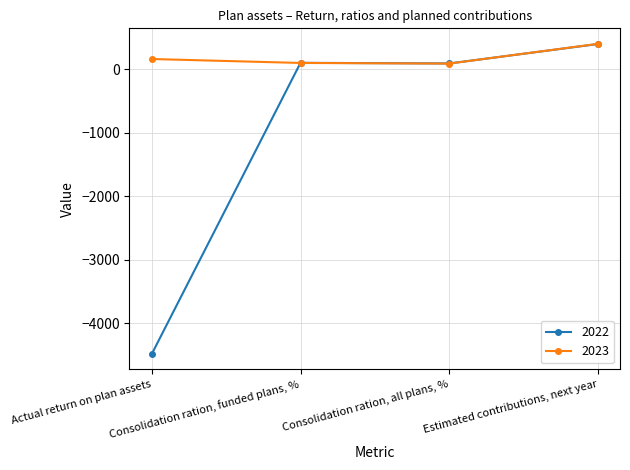

True or false: 2023 has more than 2 interior local peaks.

False